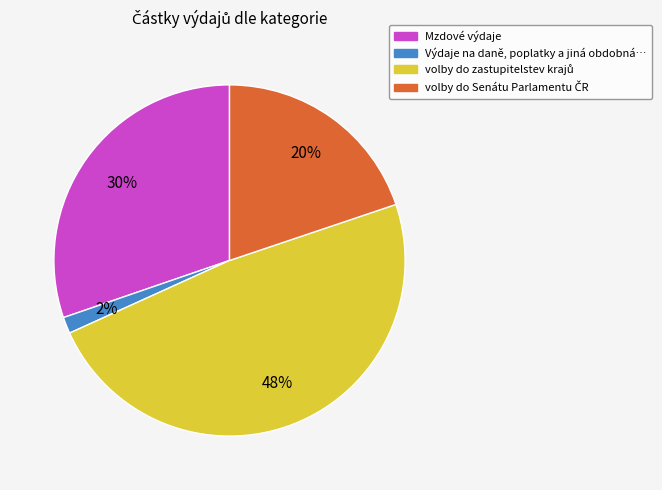

Is there any slice that represents more than half of the pie?

No